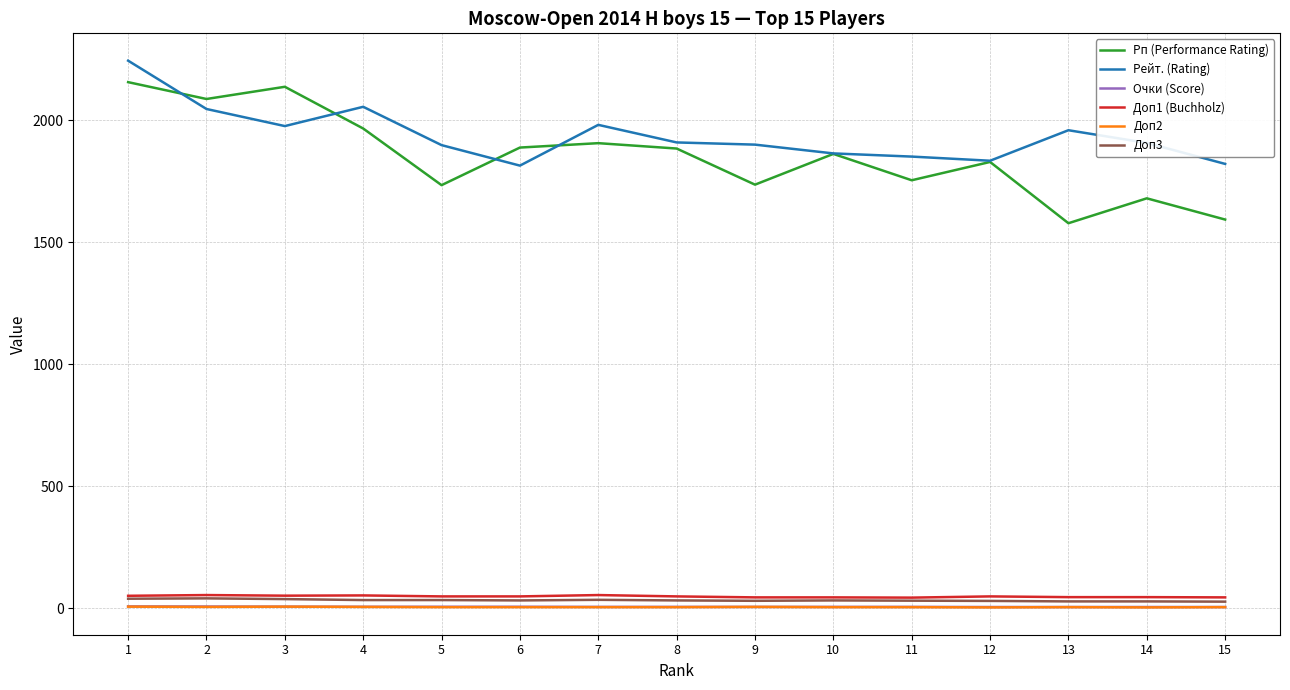

What is the difference between the Очки (Score) values at 12 and 4?

1.0